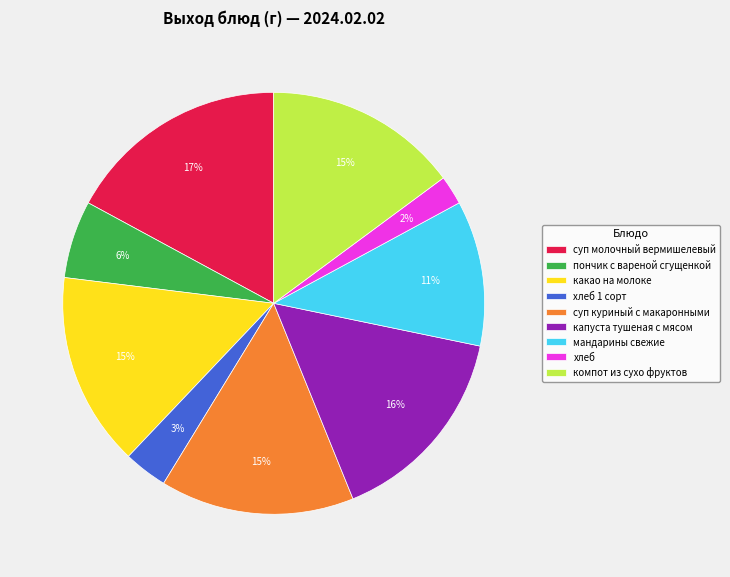

Is the sum of хлеб 1 сорт and капуста тушеная с мясом greater than half?

No